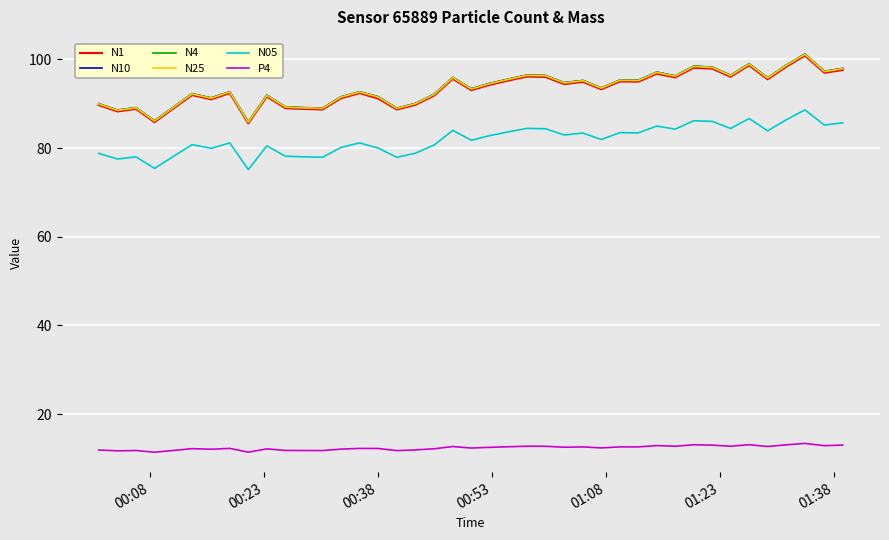

What are all the series names shown in the legend?

N1, N10, N4, N25, N05, P4